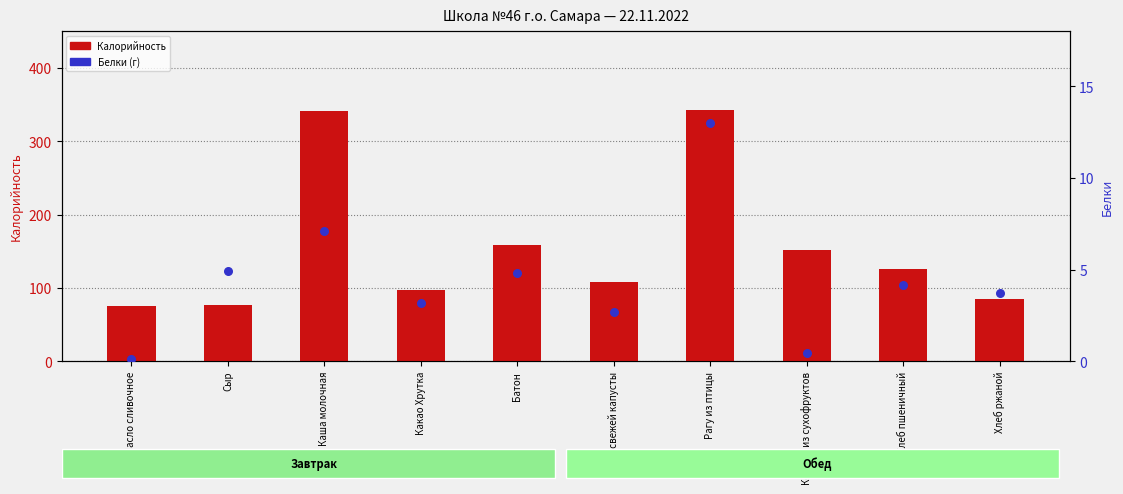

Which series has the largest Y range (max minus min)?

Калорийность